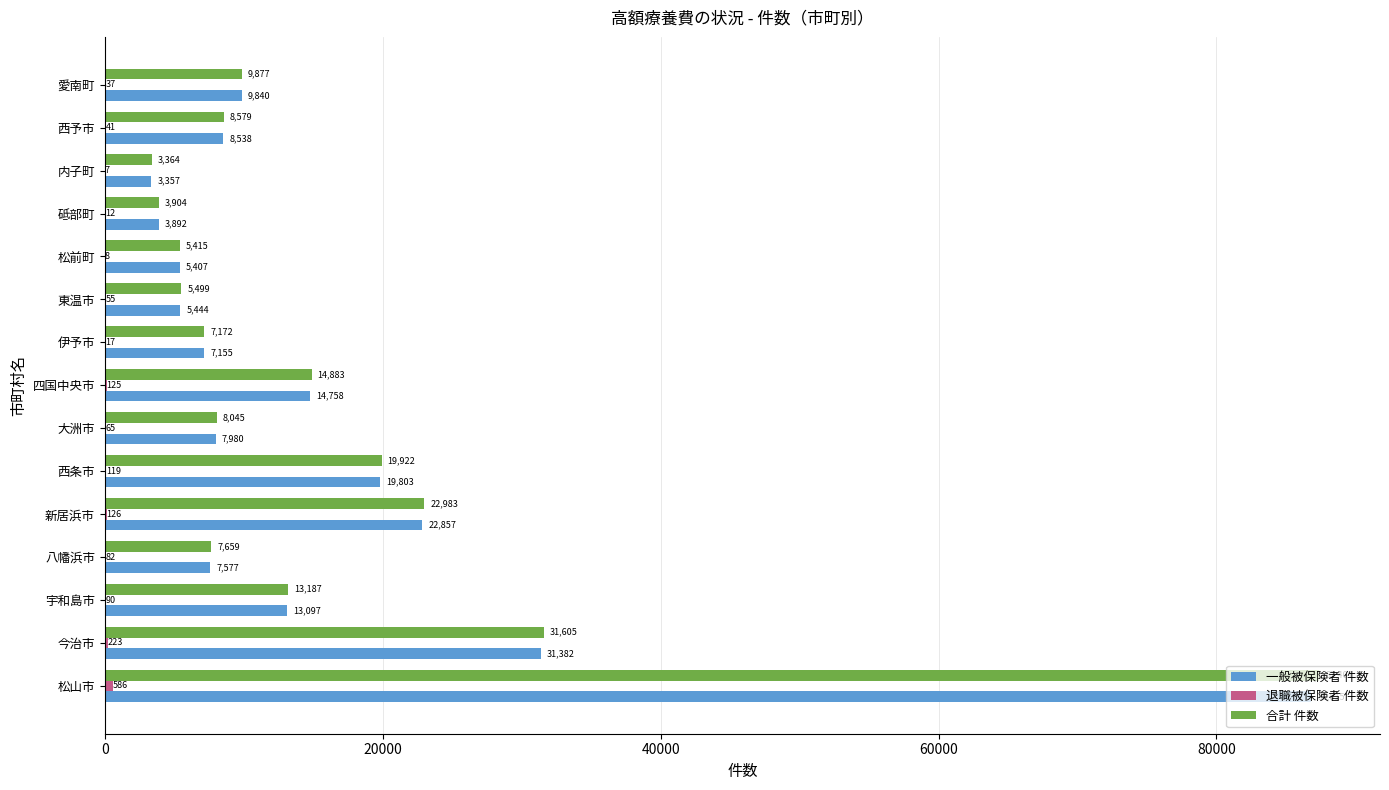

Where is 合計 件数 nearest to the value 45382?

今治市